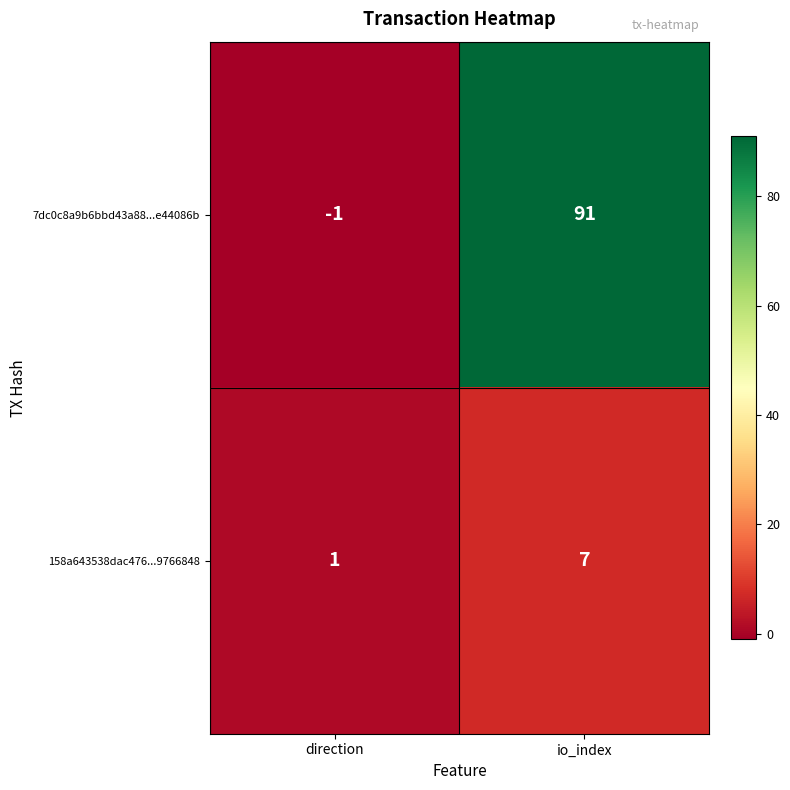

Read the 7dc0c8a9b6bbd43a88...e44086b value at io_index, to the nearest 10.

90